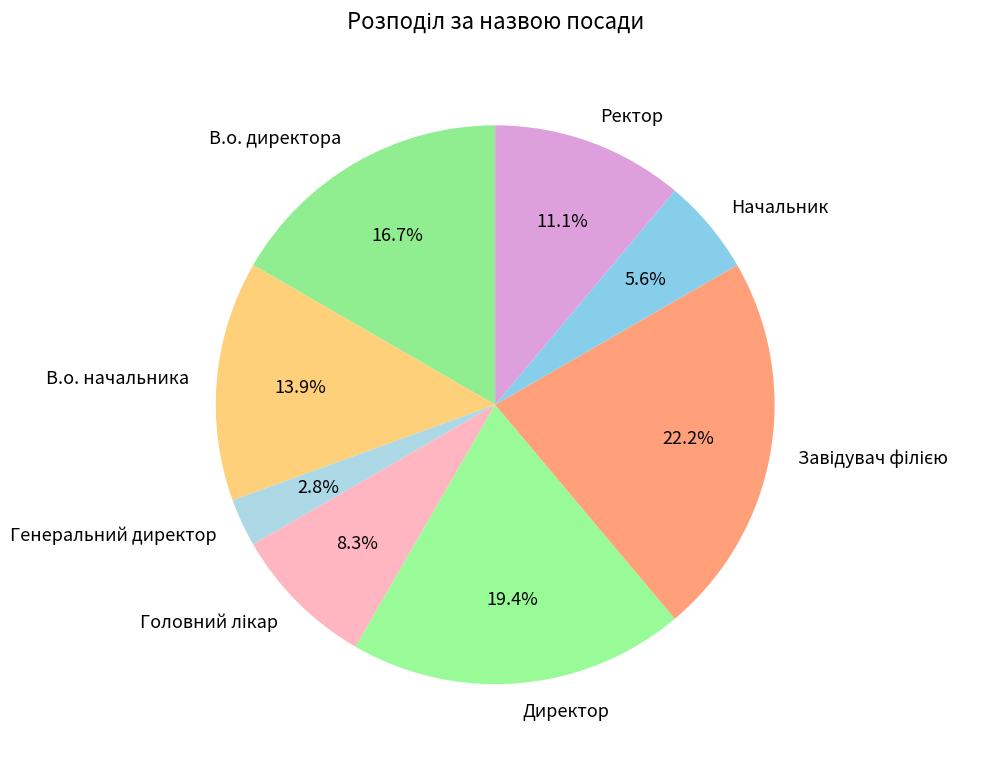

Is it true that Директор is 19% of the pie?

True